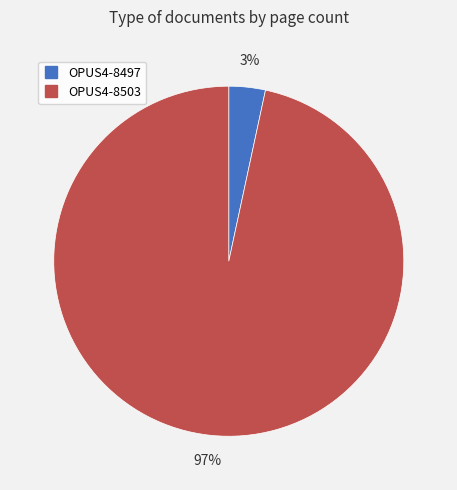

Which has a higher value, OPUS4-8503 or OPUS4-8497?

OPUS4-8503